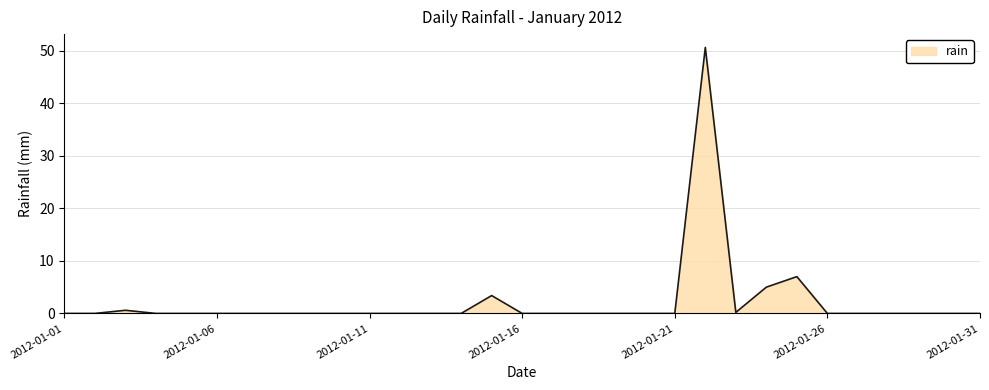

What is the greatest value displayed?

50.6